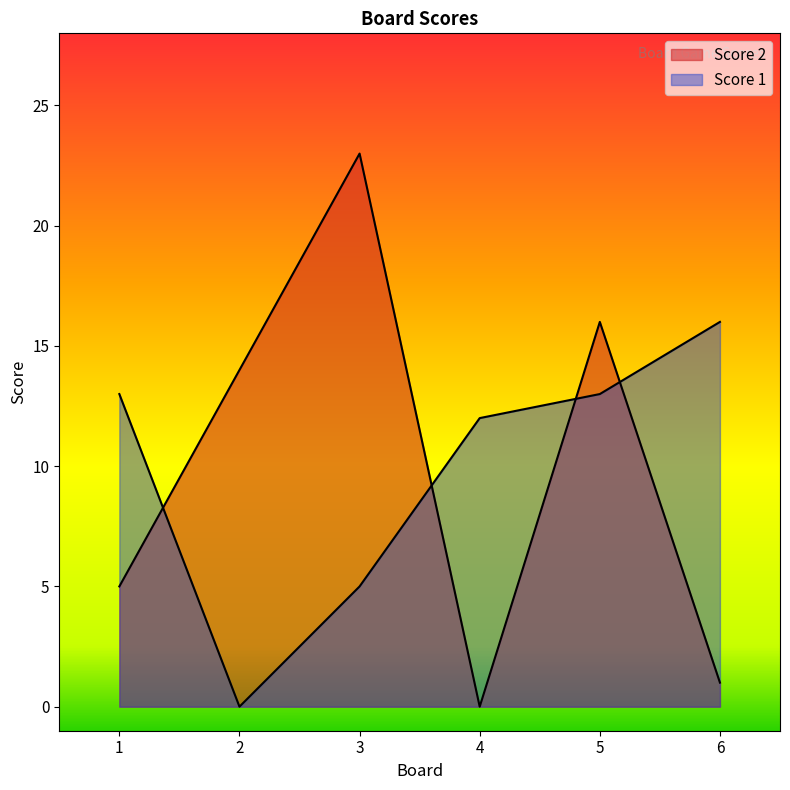

What is the total value across all series at 4?

12